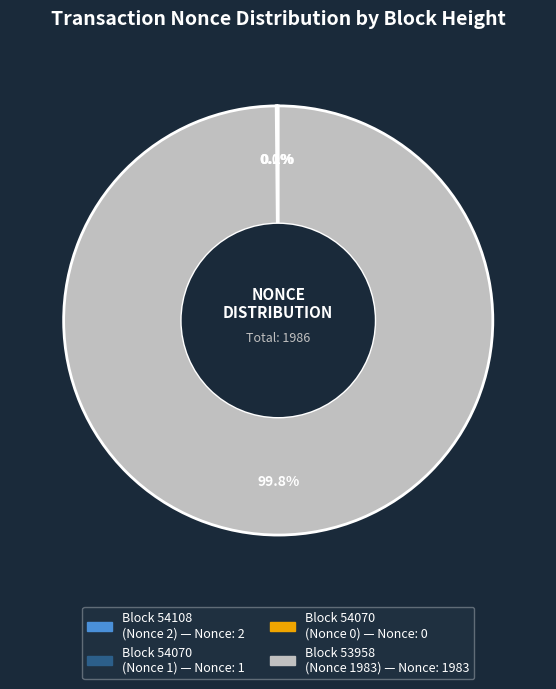

Which has a higher value, 54070_1 or 54070_0?

54070_1